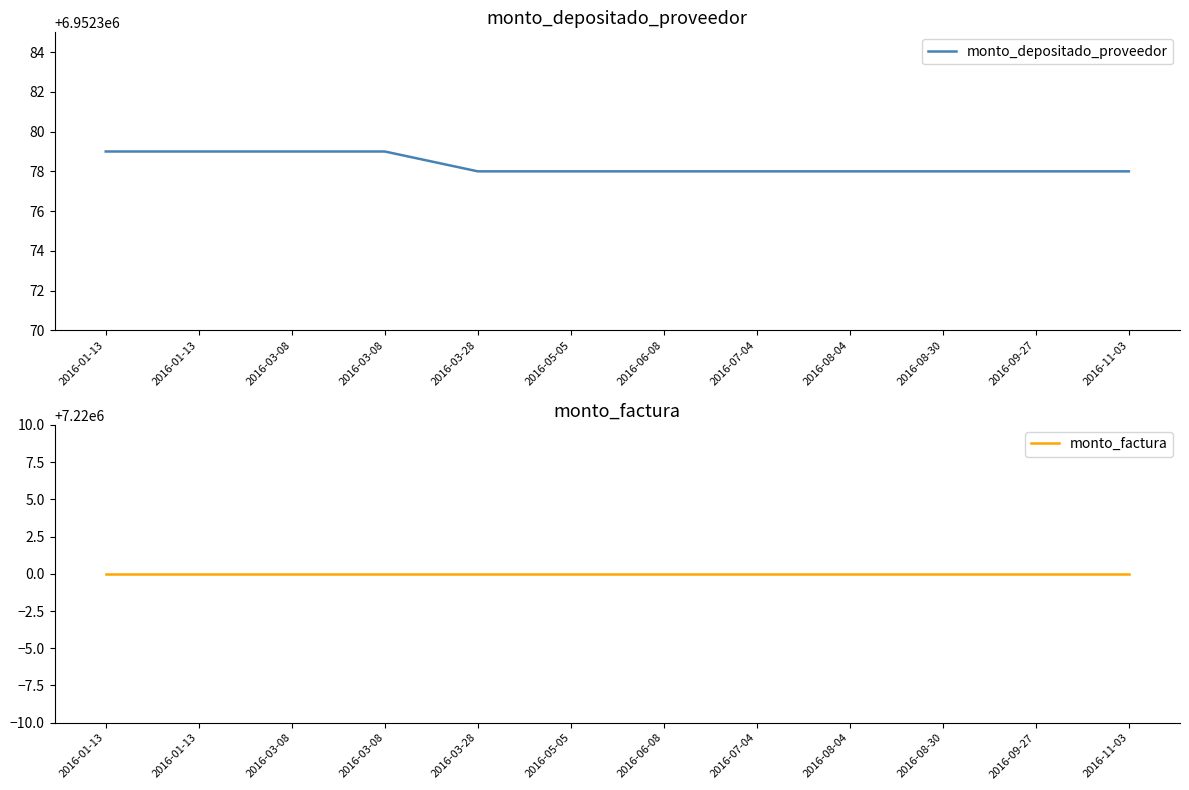

Between 2016-03-08 and 2016-11-03, which series saw the biggest shift?

monto_depositado_proveedor